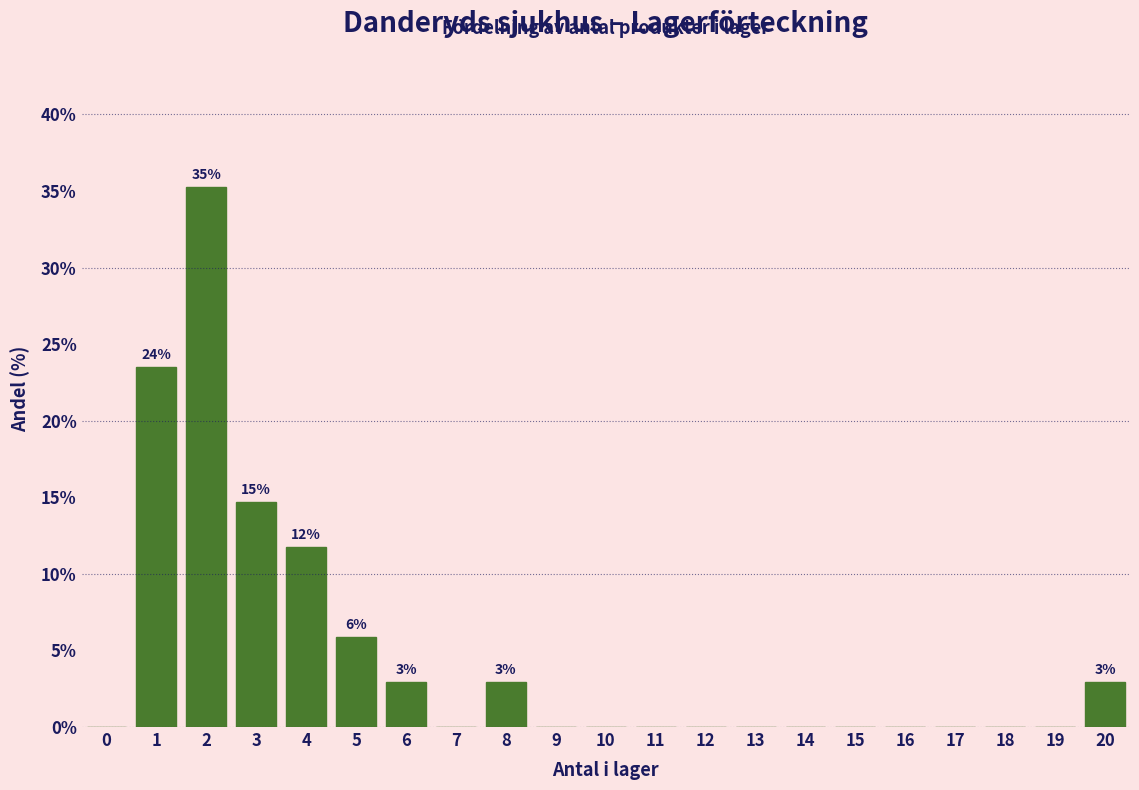

Reading left to right, extract all data points from this chart.

0=0.0	1=23.5	2=35.3	3=14.7	4=11.8	5=5.9	6=2.9	7=0.0	8=2.9	9=0.0	10=0.0	11=0.0	12=0.0	13=0.0	14=0.0	15=0.0	16=0.0	17=0.0	18=0.0	19=0.0	20=2.9